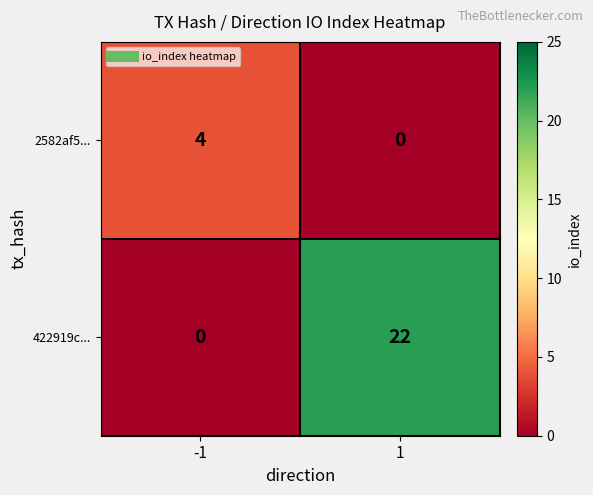

List the series in order of their peak value, lowest first.

2582af5..., 422919c...